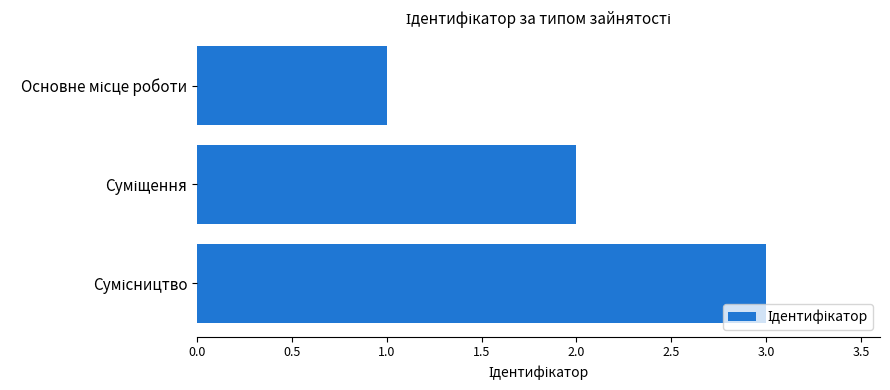

How many data points does each series have?

3